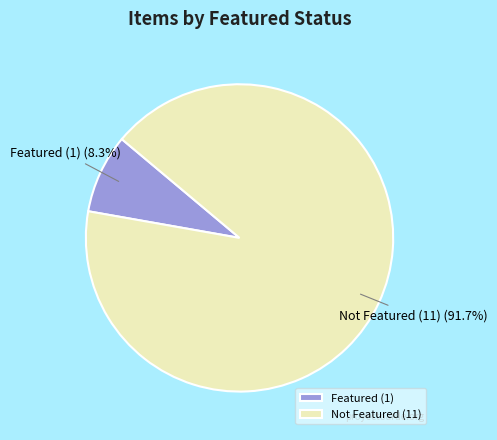

Which slice is the largest?

Not Featured (11)